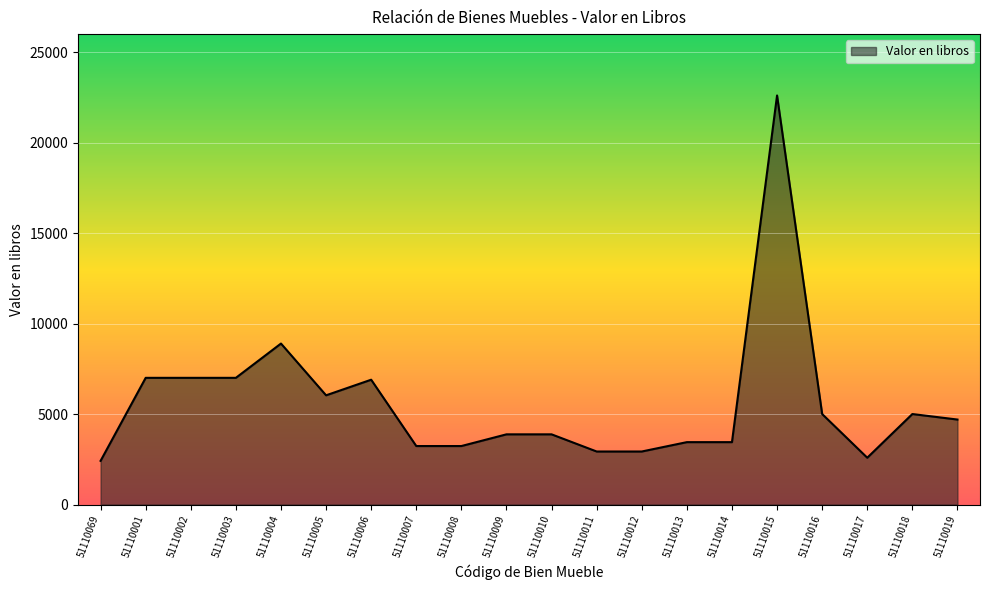

True or false: there are more than 0 points higher than both neighbors.

True